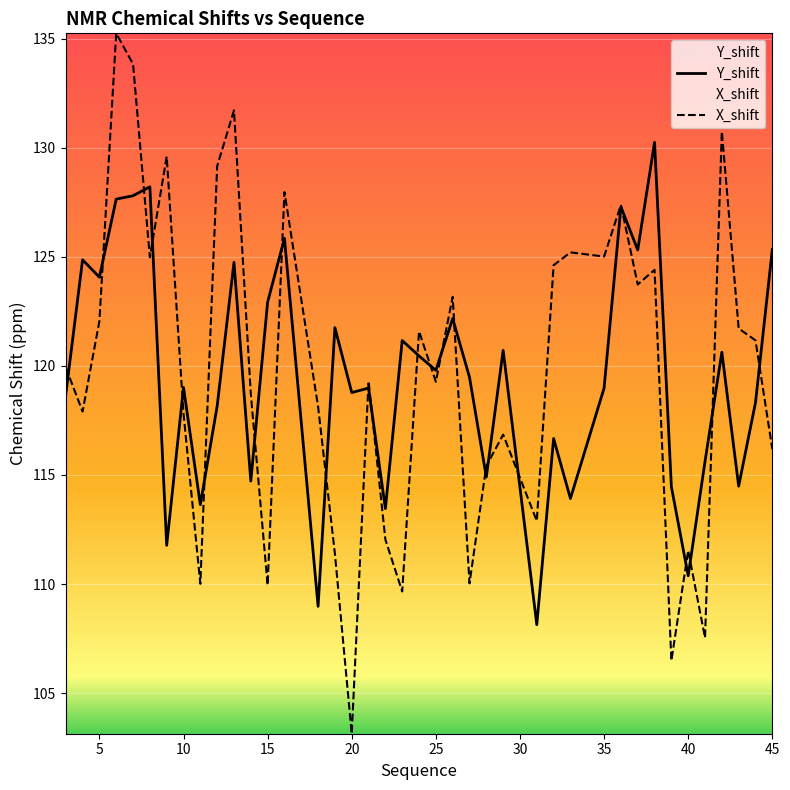

At which category does the chart reach its peak across all series?

6